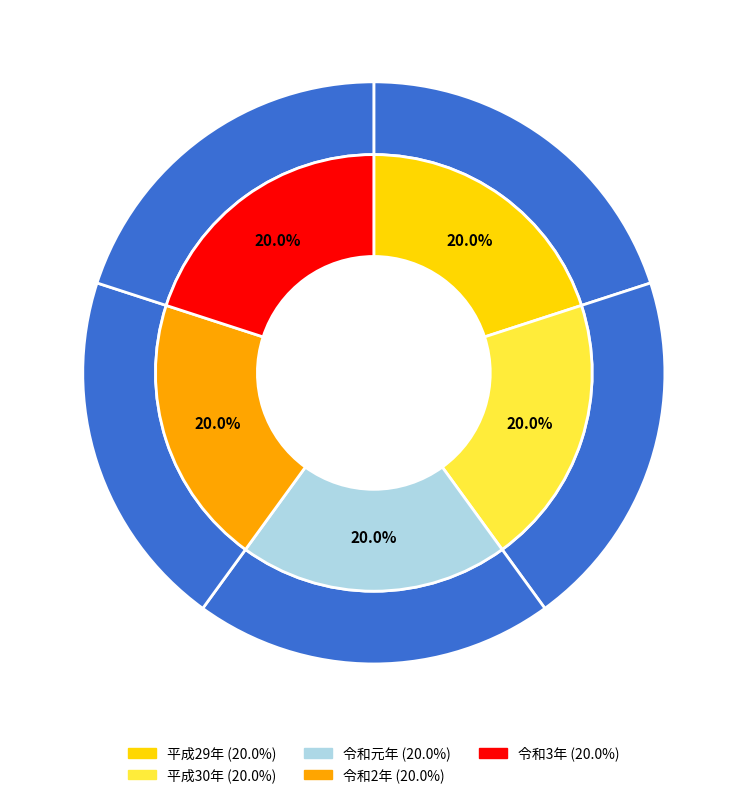

The 令和2年 slice represents 34% of the pie. True or false?

False